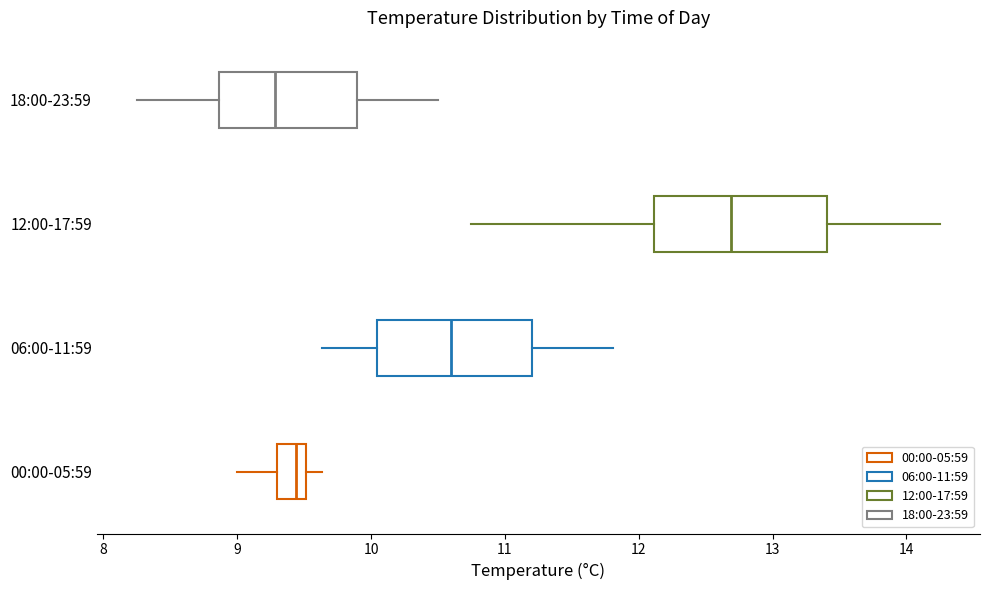

Reading bottom to top, read every box against the x-axis: the position of its median line, the range the box covers, and the ends of its whiskers. The values are not printed on the chart, so give them approximately, as read against the axis.

00:00-05:59: median 9.4, box 9.3 to 9.5, whiskers 9.0 to 9.6
06:00-11:59: median 10.6, box 10.0 to 11.2, whiskers 9.6 to 11.8
12:00-17:59: median 12.7, box 12.1 to 13.4, whiskers 10.8 to 14.3
18:00-23:59: median 9.3, box 8.9 to 9.9, whiskers 8.3 to 10.5